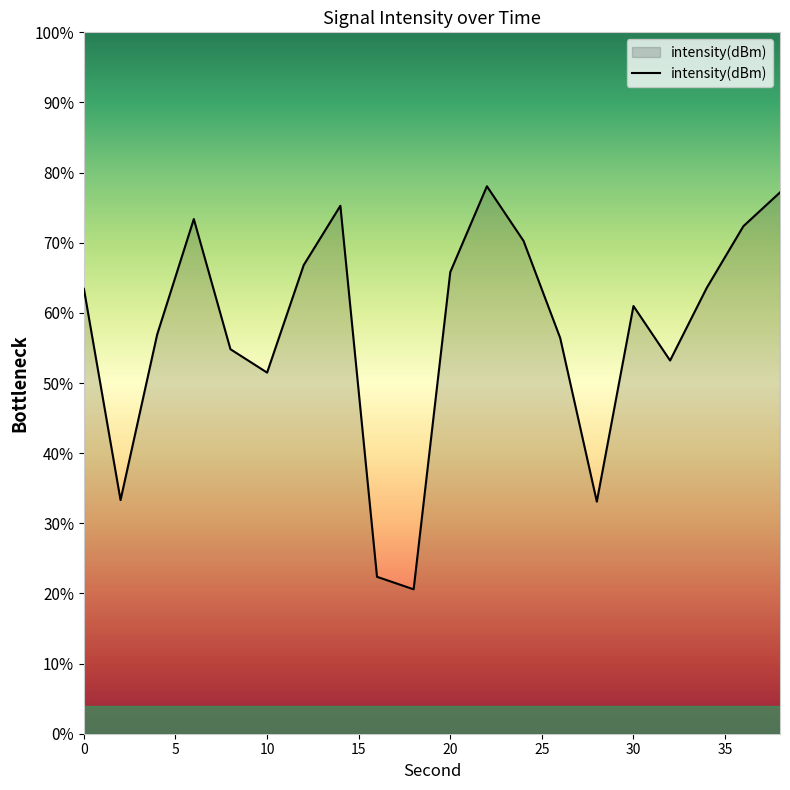

Rank the categories by value from lowest to highest.

18, 16, 28, 2, 10, 32, 8, 26, 4, 30, 0, 34, 20, 12, 24, 36, 6, 14, 38, 22